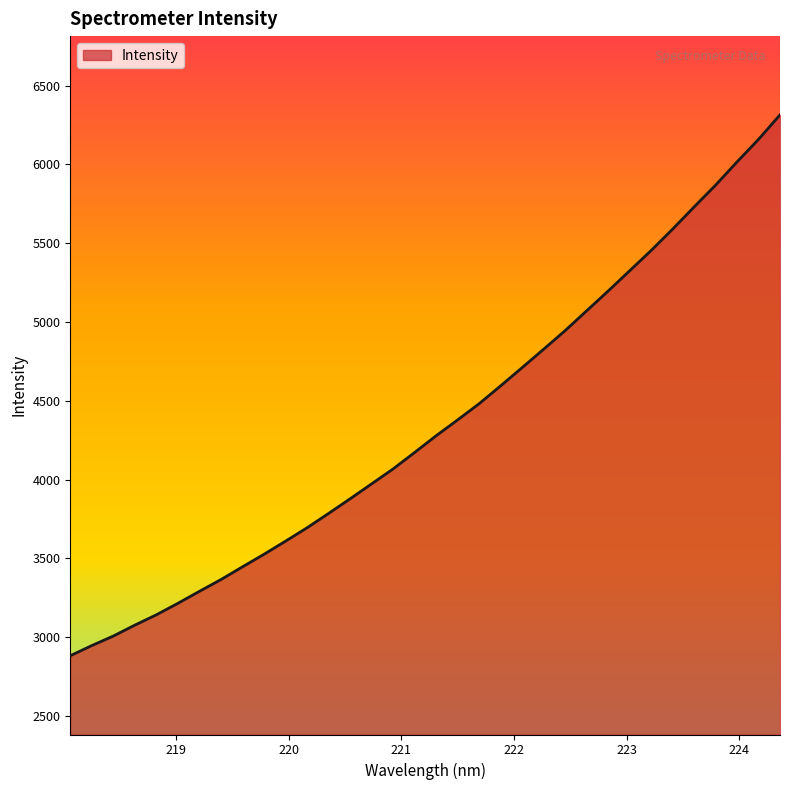

What is the maximum value shown in the chart?

6314.8